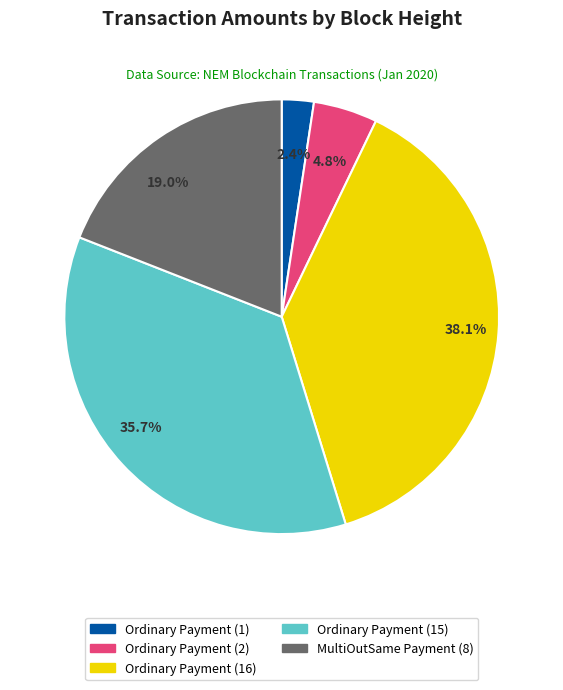

Does any single category account for the majority?

No